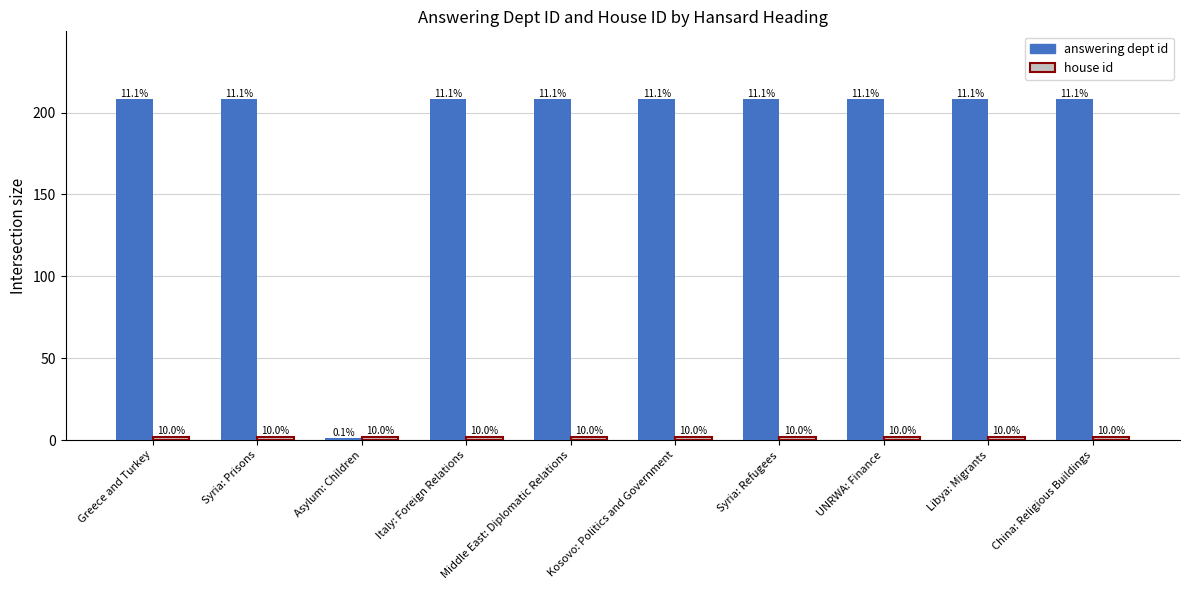

Which series changed the most between Italy: Foreign Relations and Kosovo: Politics and Government?

answering dept id